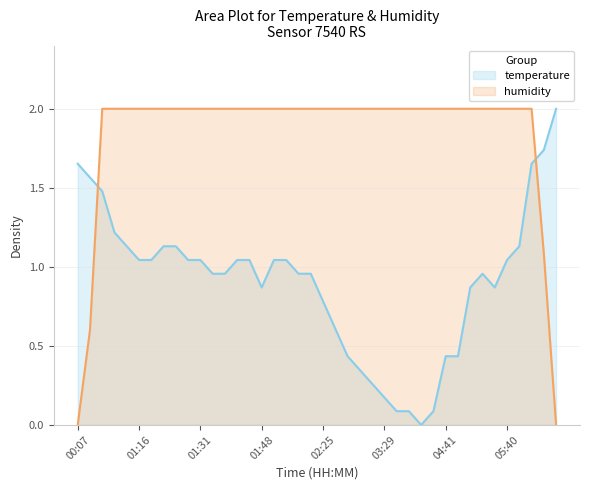

What is the label of the 16th point from the right?

03:10